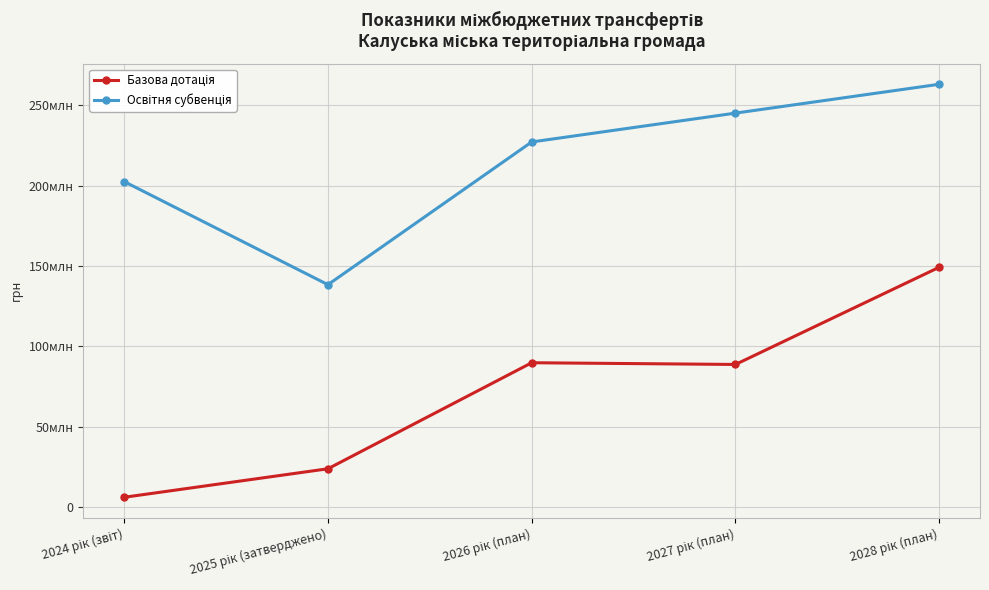

Is this an area chart (filled region under the line)?

No